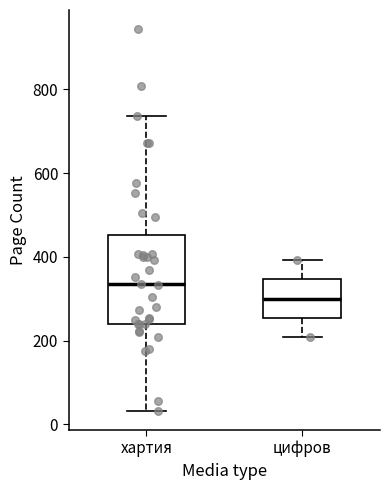

Reading left to right, transcribe this box plot: for each box, give where its median line is, the range the box spans, and where its two whiskers end, as read against the y-axis. The values are not printed on the chart, so give them approximately, as read against the axis.

хартия: median 340, box 240 to 460, whiskers 40 to 740
цифров: median 300, box 260 to 340, whiskers 200 to 400